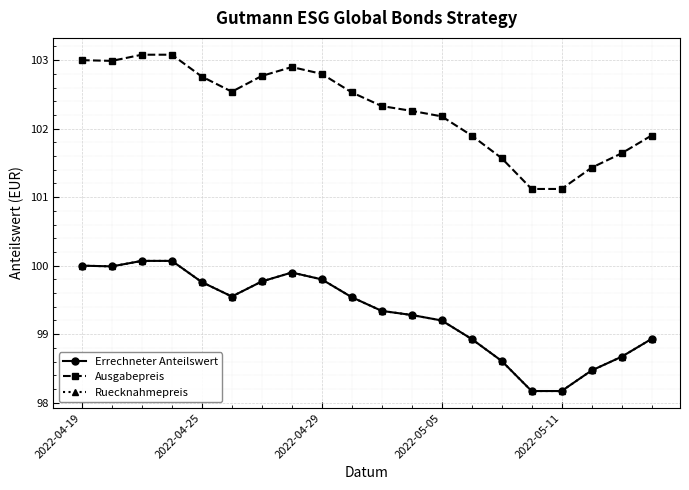

Which series has the largest total across all categories?

Ausgabepreis